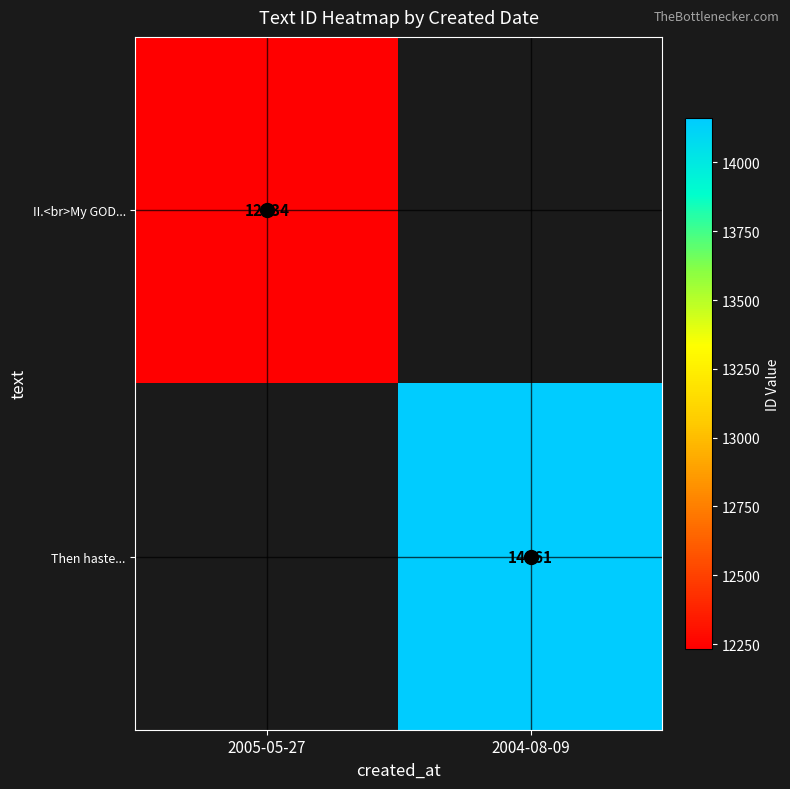

True or false: II.<br>My GOD... has a value of 4382 at 2005-05-27.

False